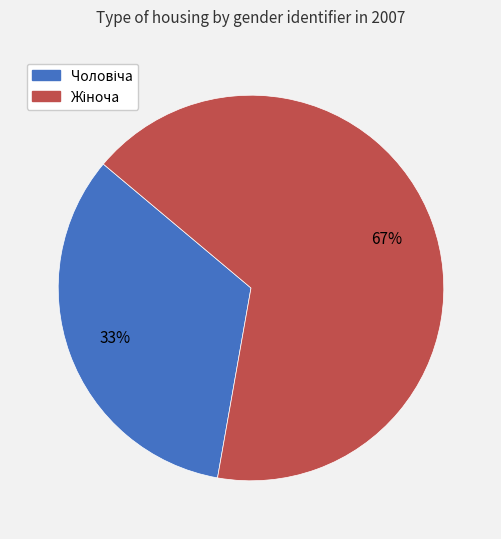

To the nearest percent, what is the average slice percentage?

50%